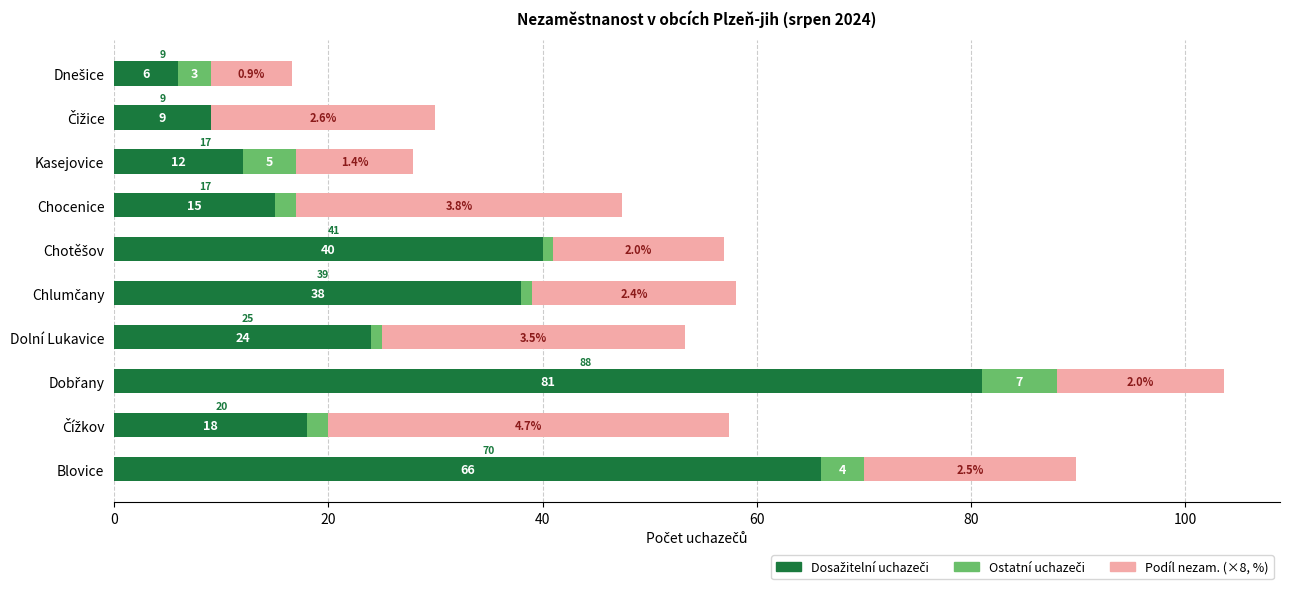

Rank the series by their average value, from lowest to highest.

Ostatní uchazeči, Podíl nezam. (×8, %), Dosažitelní uchazeči